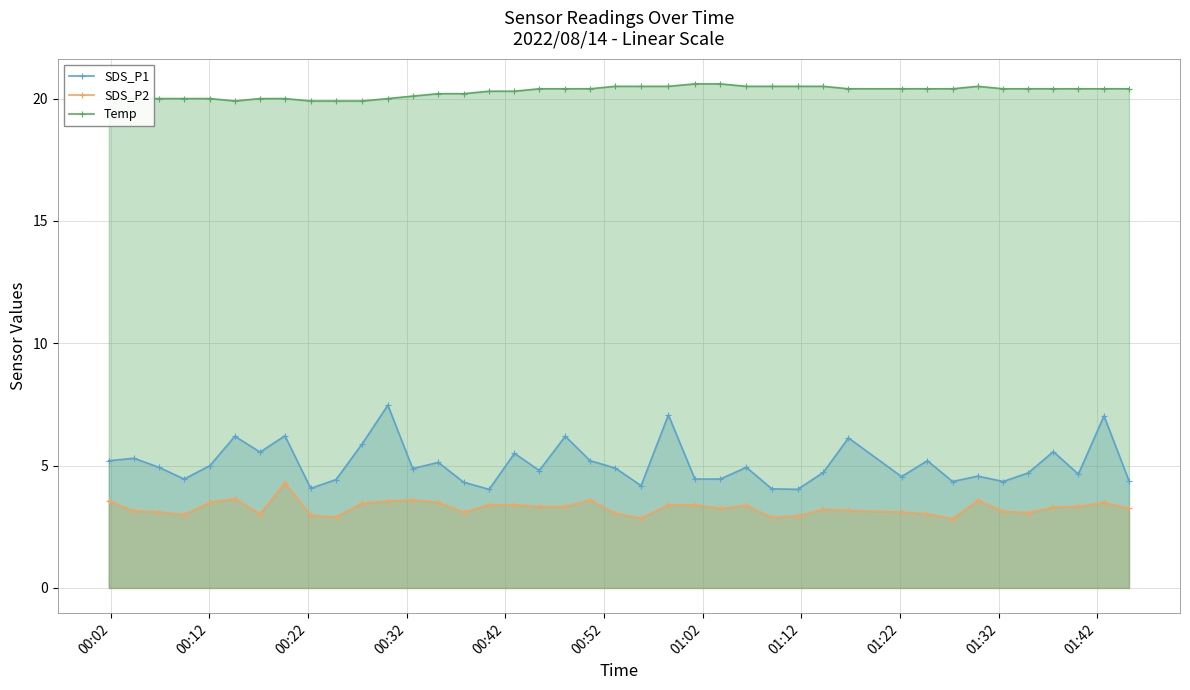

True or false: Temp and SDS_P1 intersect in this chart.

False